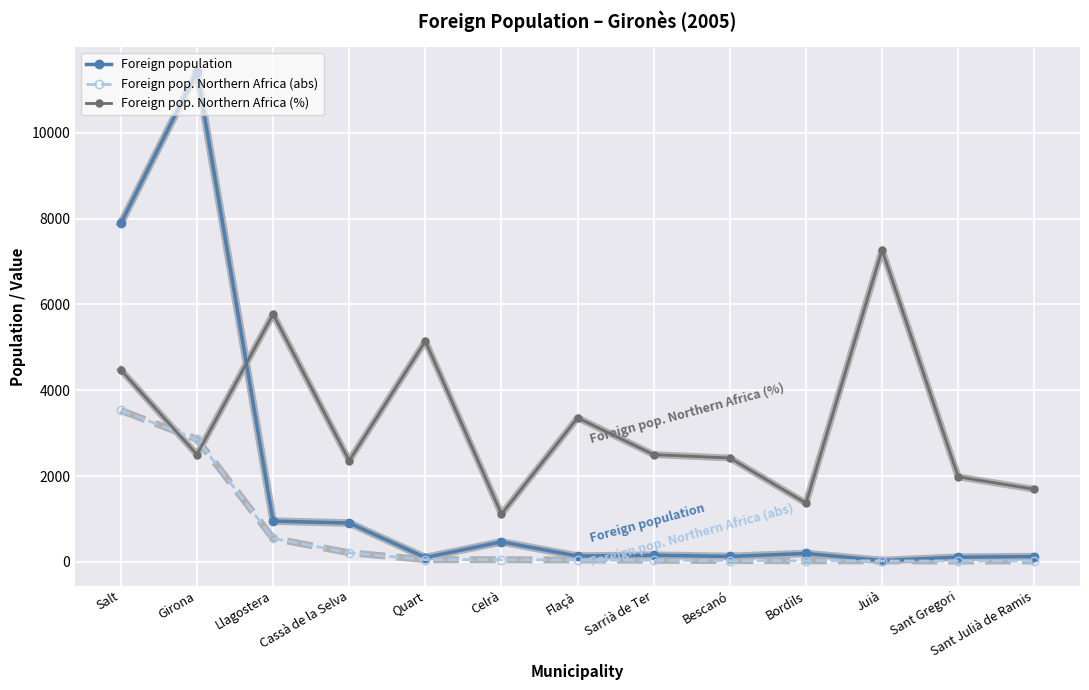

Is this an area chart (filled region under the line)?

No